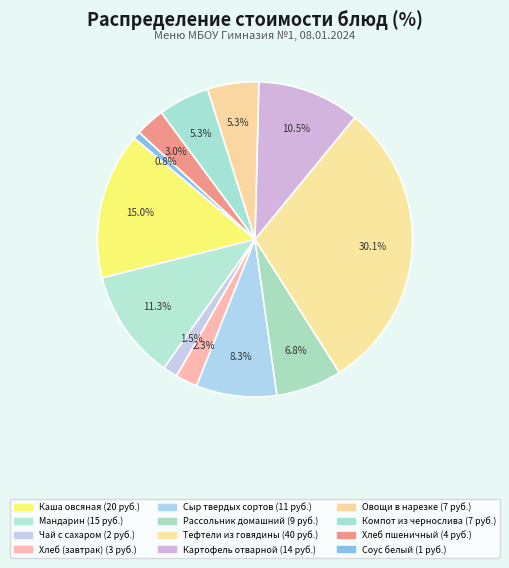

To the nearest percent, what percentage of the pie is Мандарин?

11%